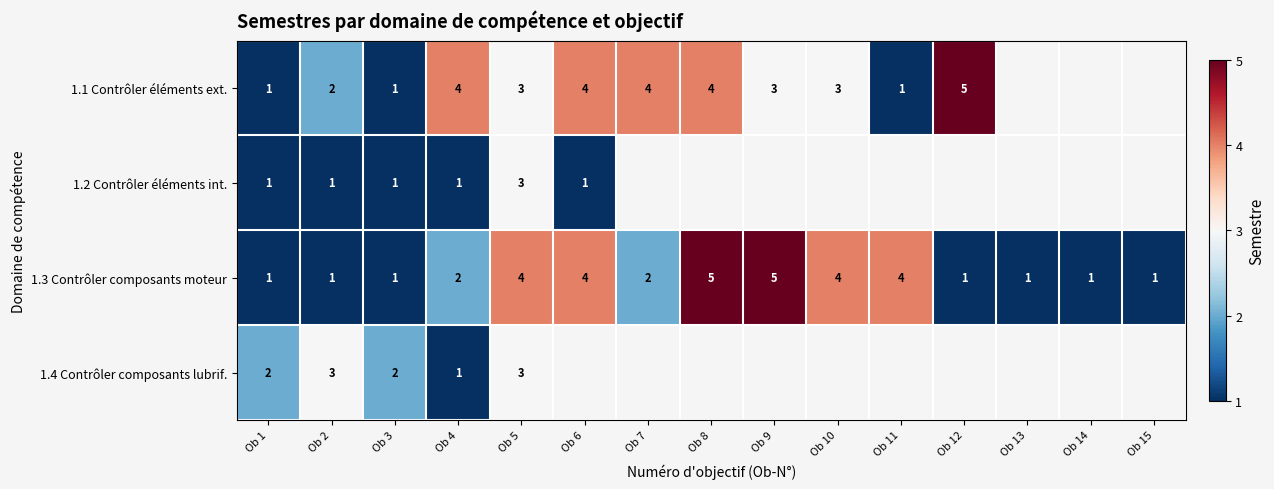

Is it true that 1.2 Contrôler éléments int. equals 1.7 at Ob 4?

False